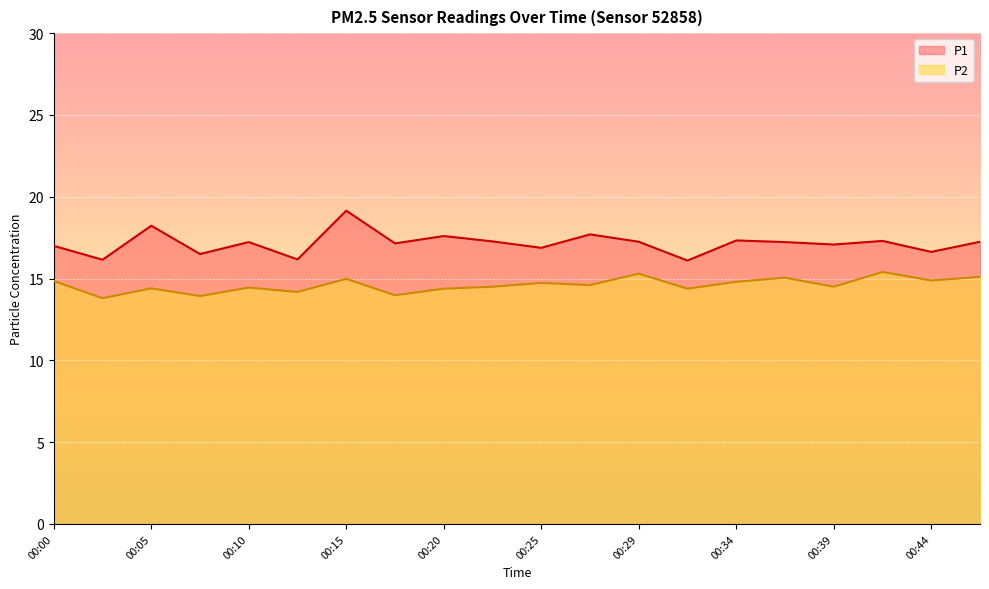

True or false: P1 and P2 cross at least once.

False